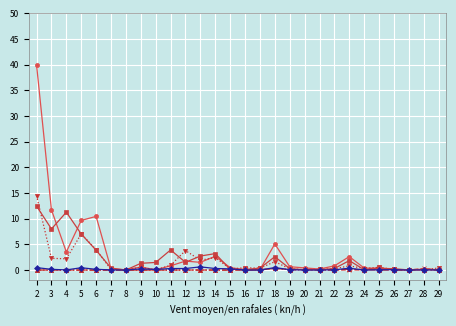

What is the spread (max minus min) of values at 21?

0.2